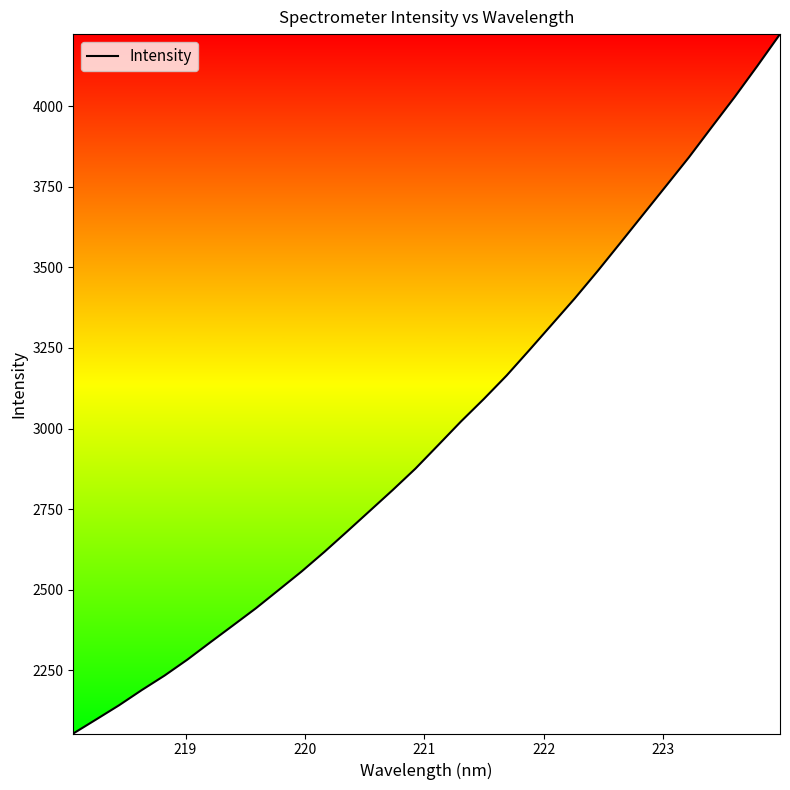

What is the difference between the maximum and minimum values?

2171.6